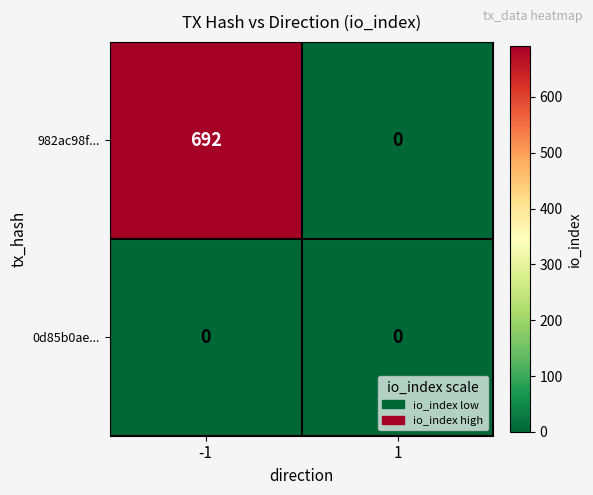

Reading left to right, what are all the values shown in this chart?

982ac98f...: 692	0
0d85b0ae...: 0	0